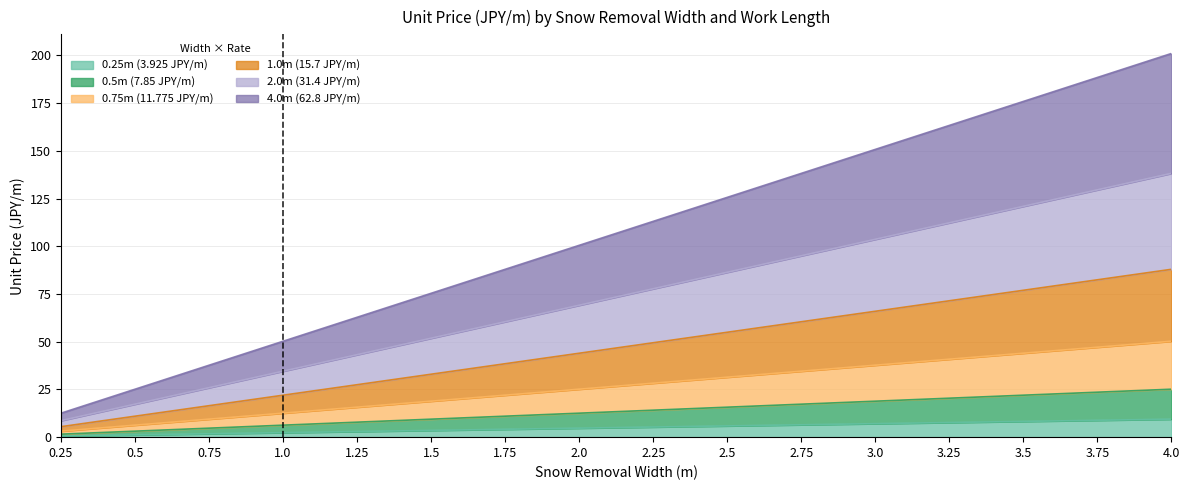

What is the maximum value shown in the chart?

201.0